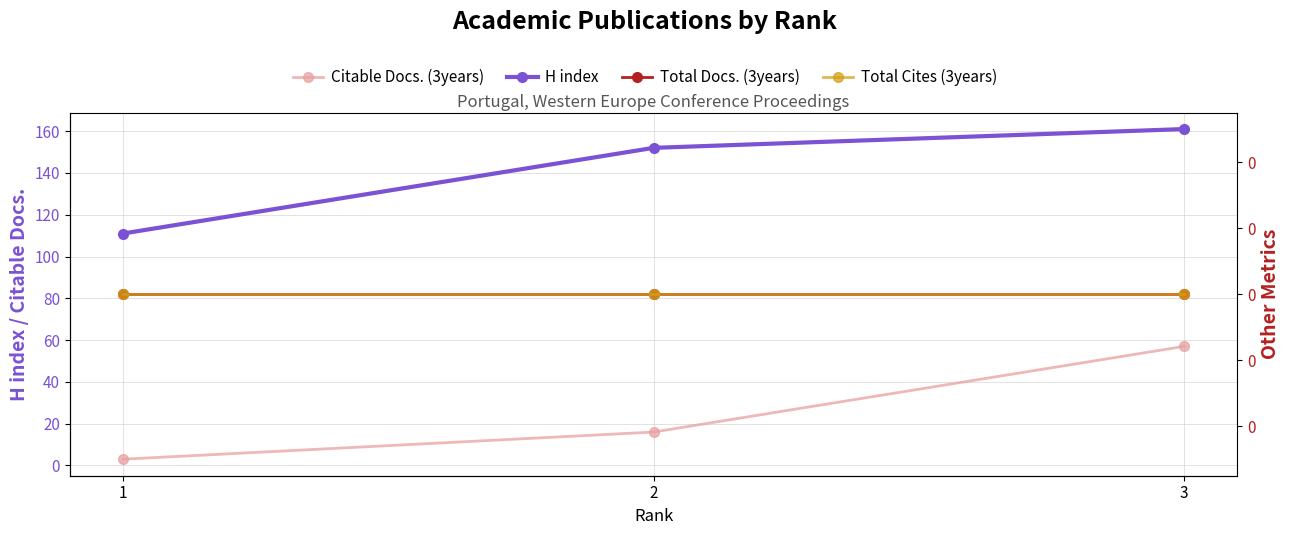

What is the value of the Citable Docs. (3years) point at the 1st from the left?

3